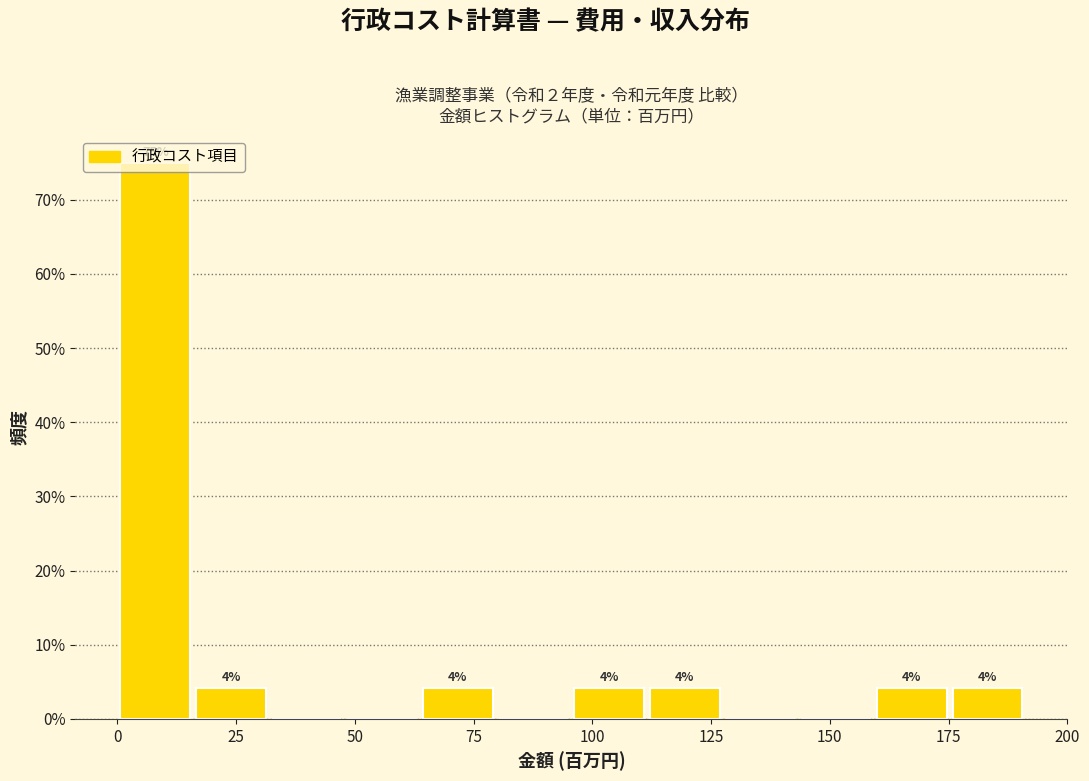

Read against the x-axis, roughly where is the centre of the tallest bar?

10